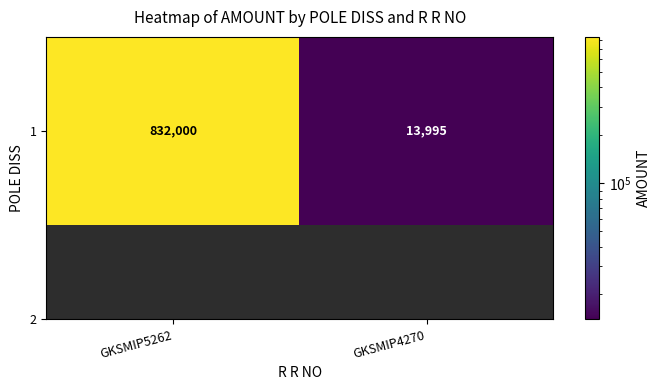

What is the greatest value displayed?

832000